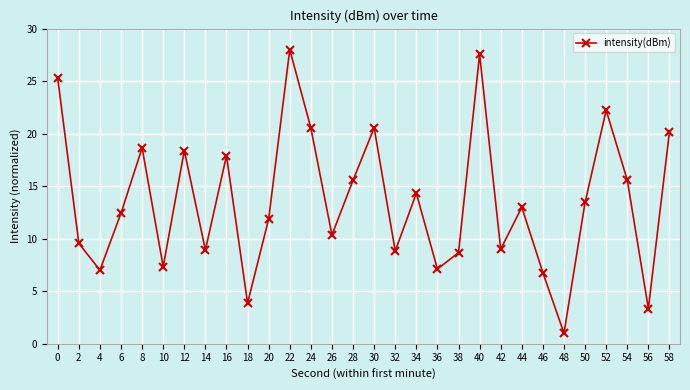

What is the smallest value displayed?

1.0